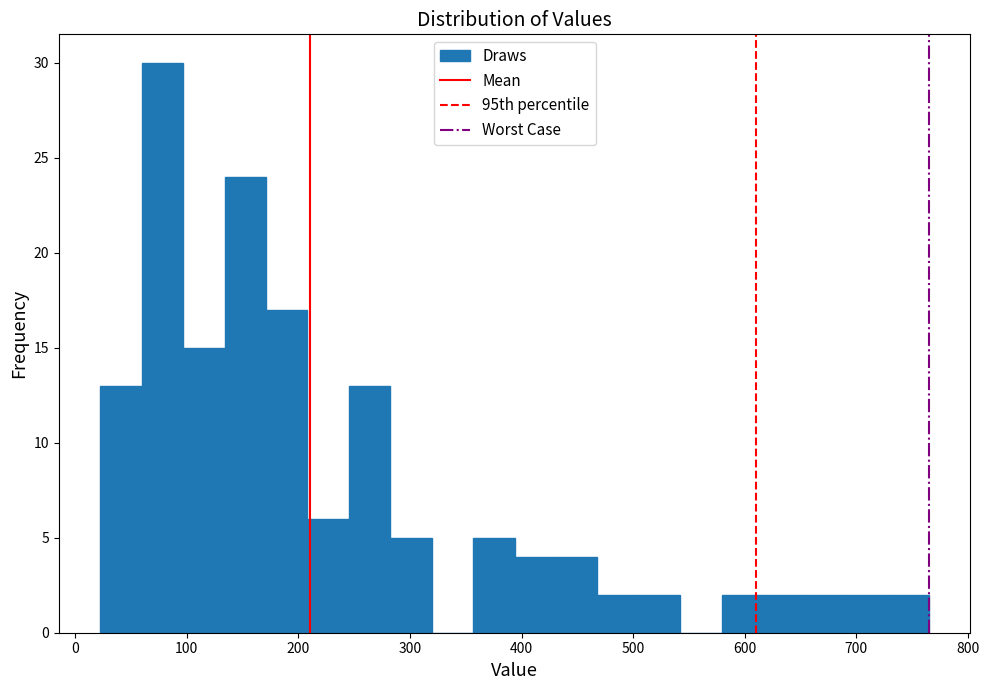

Read against the x-axis, roughly where is the centre of the tallest bar?

80